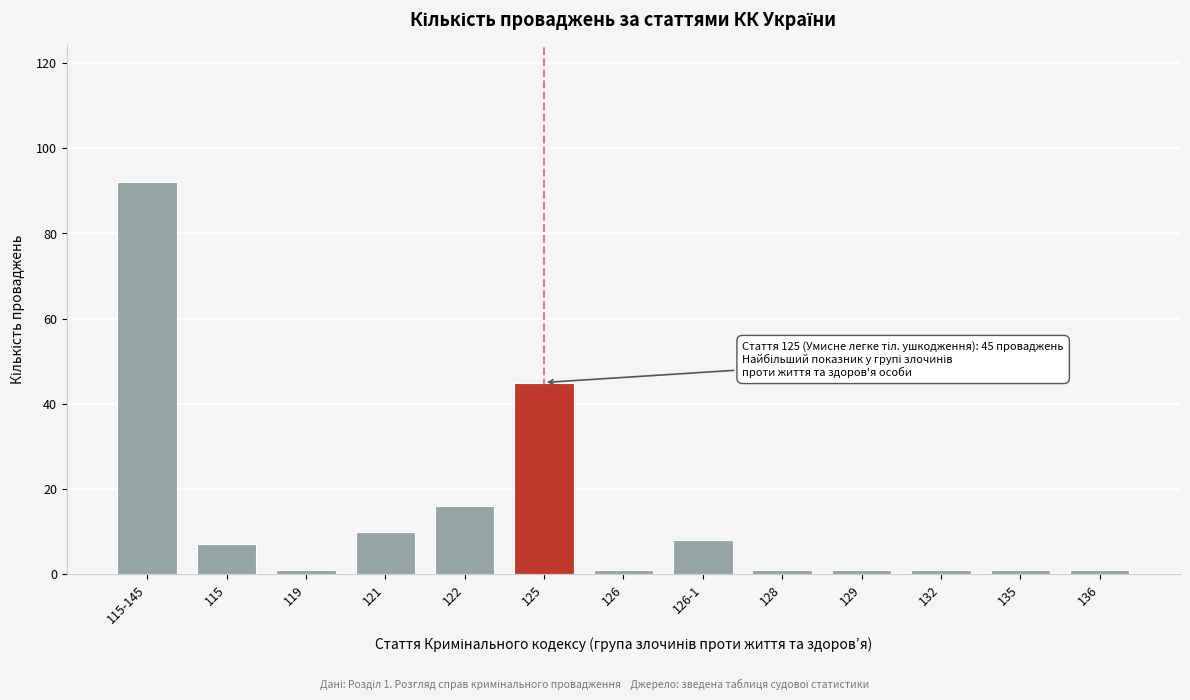

Reading left to right, list all the values displayed in this chart.

92	7	1	10	16	45	1	8	1	1	1	1	1